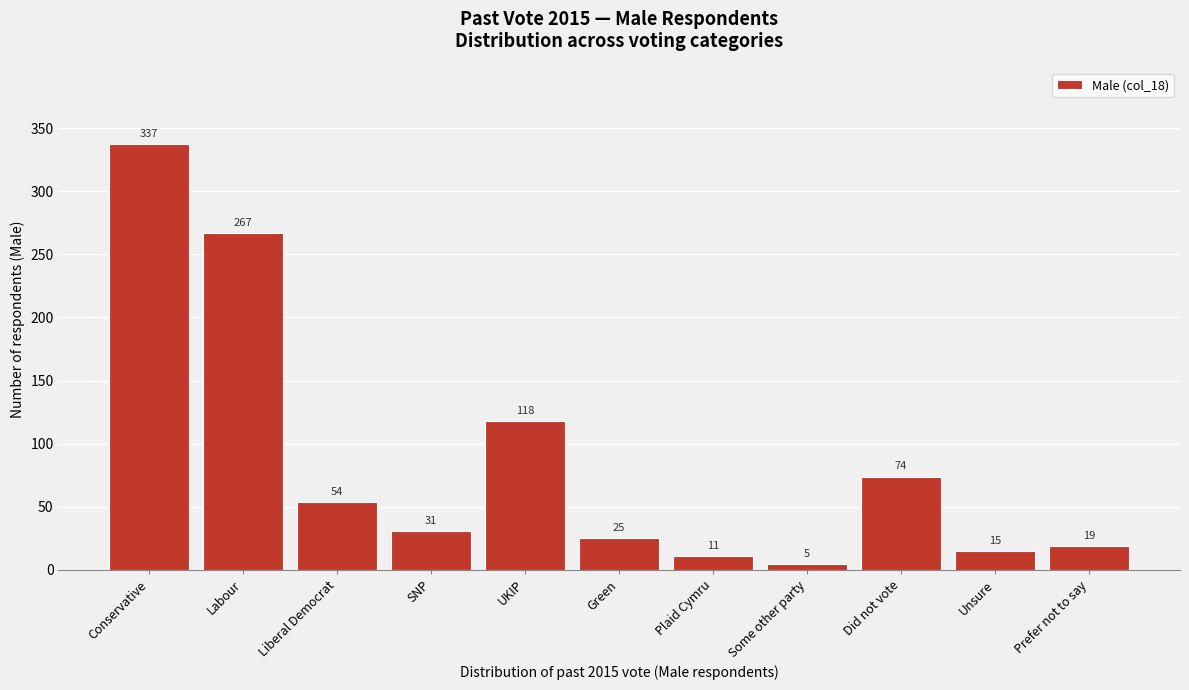

Reading right to left, transcribe all the data shown in this chart.

19	15	74	5	11	25	118	31	54	267	337